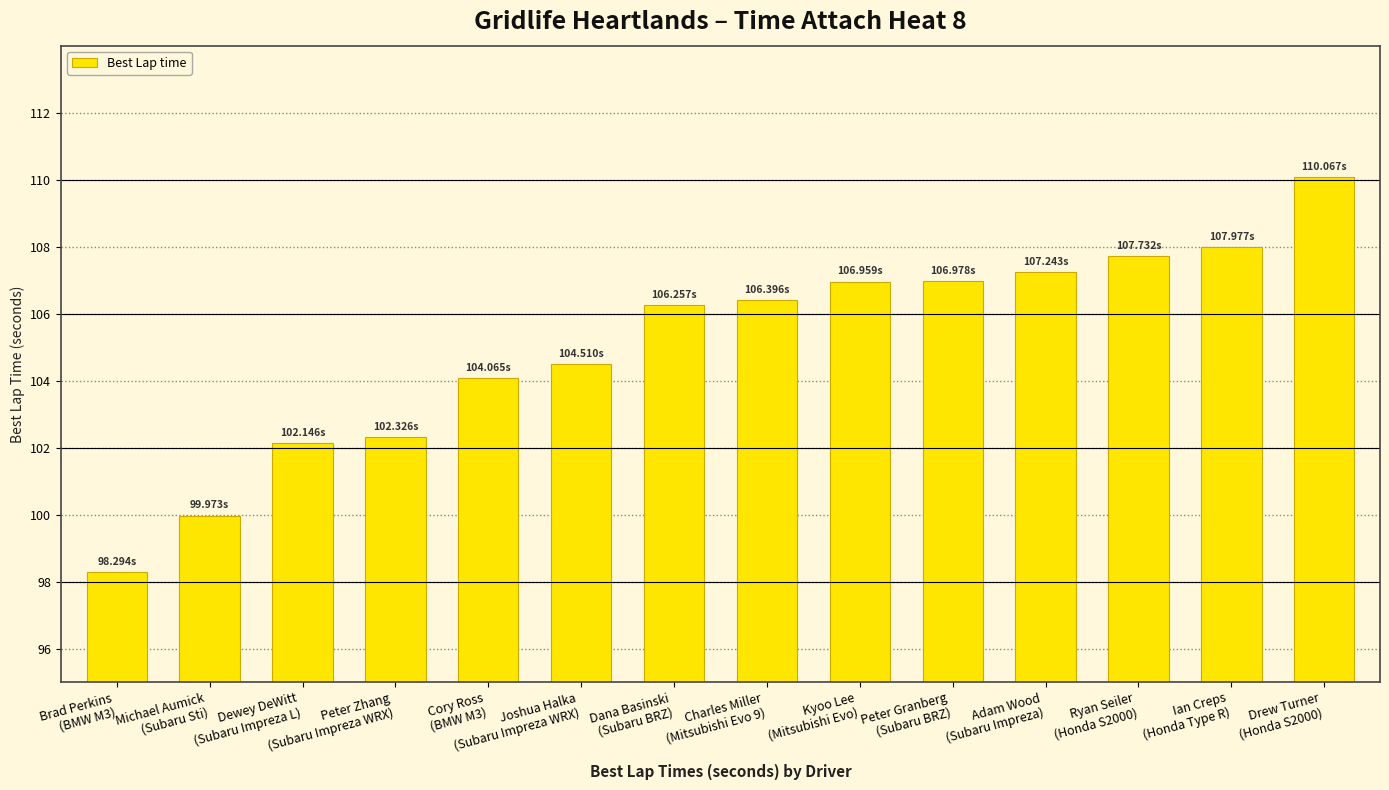

True or false: the data shows 52.5 at Cory Ross
(BMW M3).

False